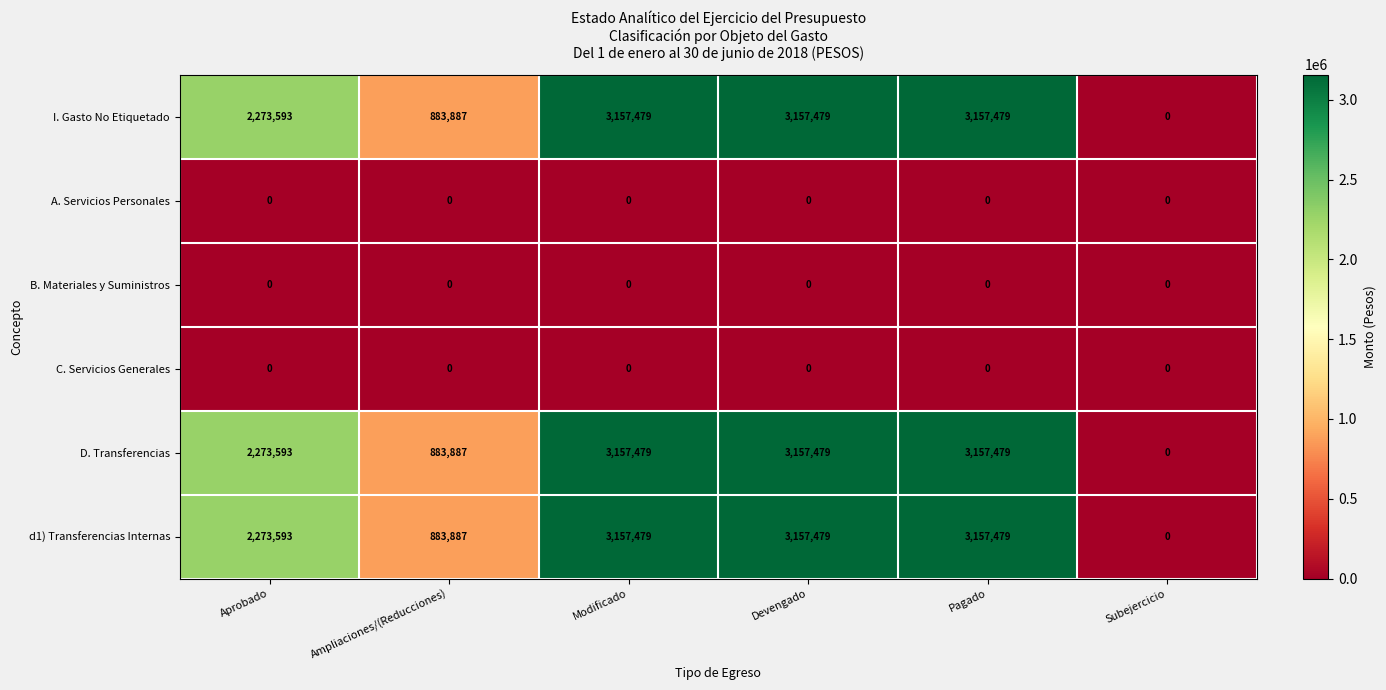

What is the difference between the maximum and minimum values in the D. Transferencias series?

3157479